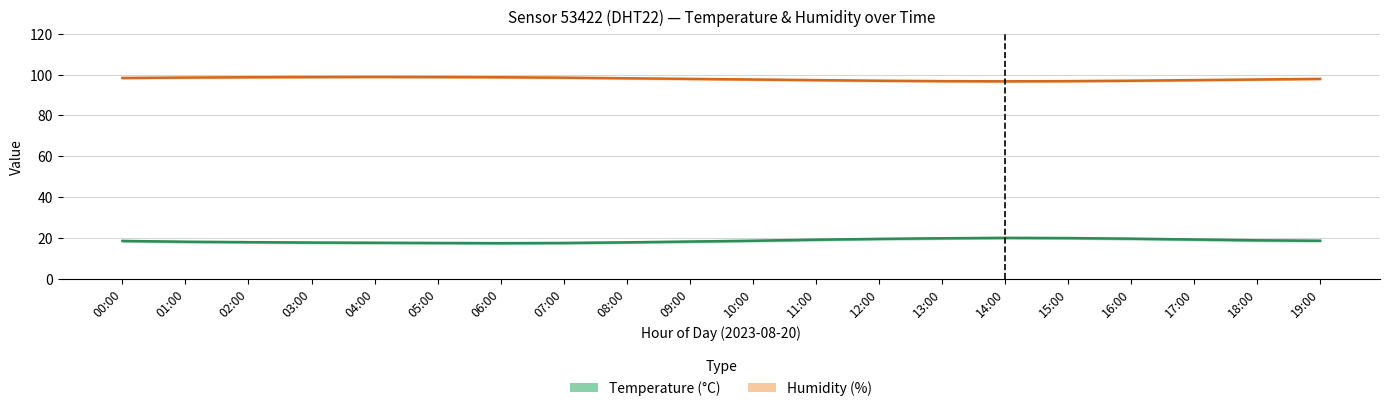

True or false: temperature has more than 0 interior local peaks.

True